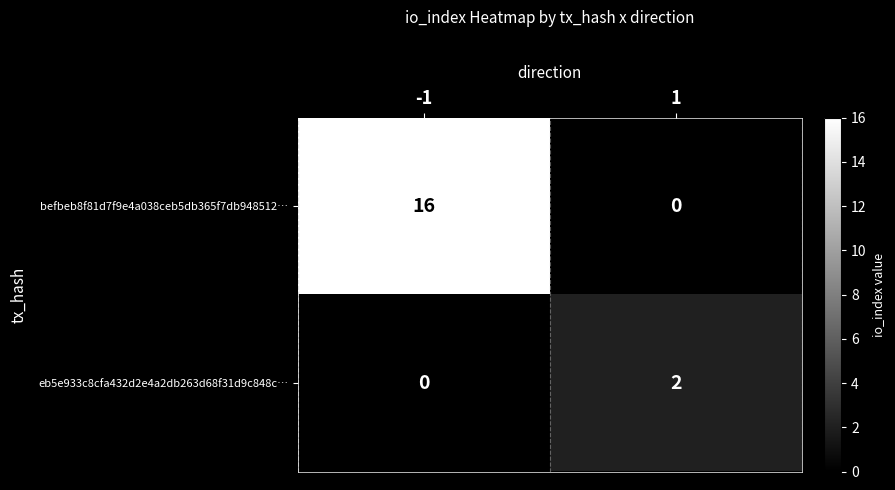

What is the sum of all befbeb8f81d7f9e4a038ceb5db365f7db948512… values?

16